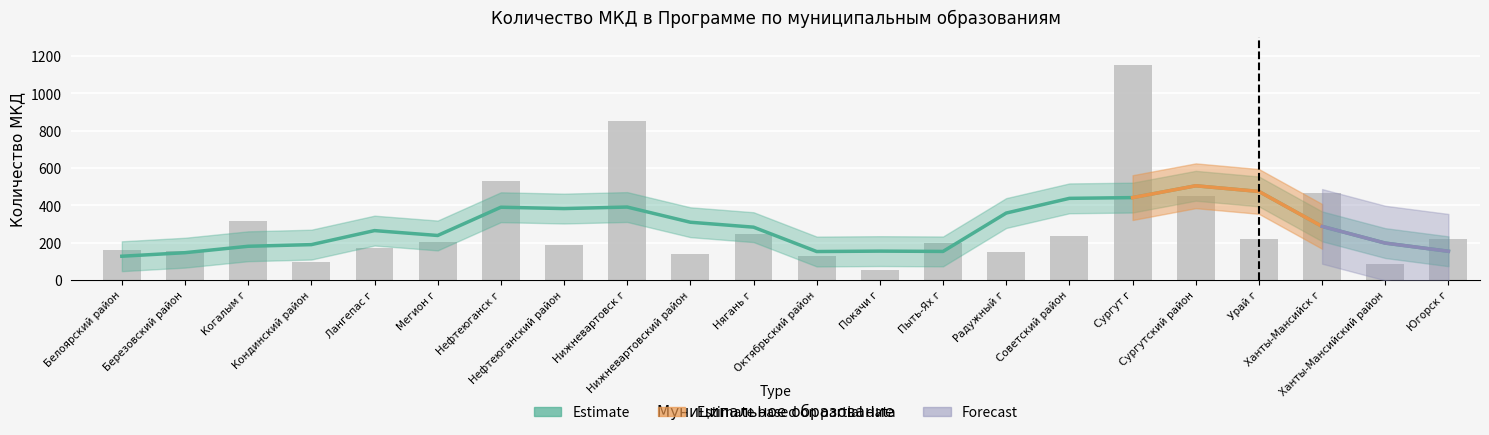

The chart shows a value of 25 at Покачи г. True or false?

False